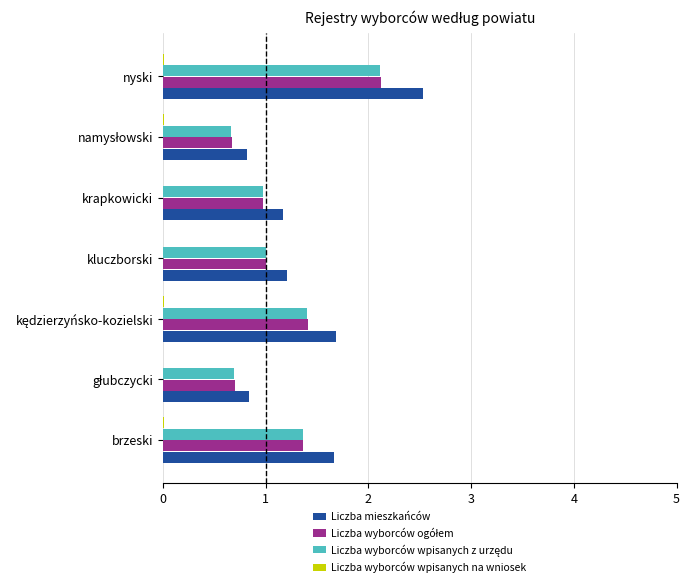

What is the greatest value displayed?

2.5